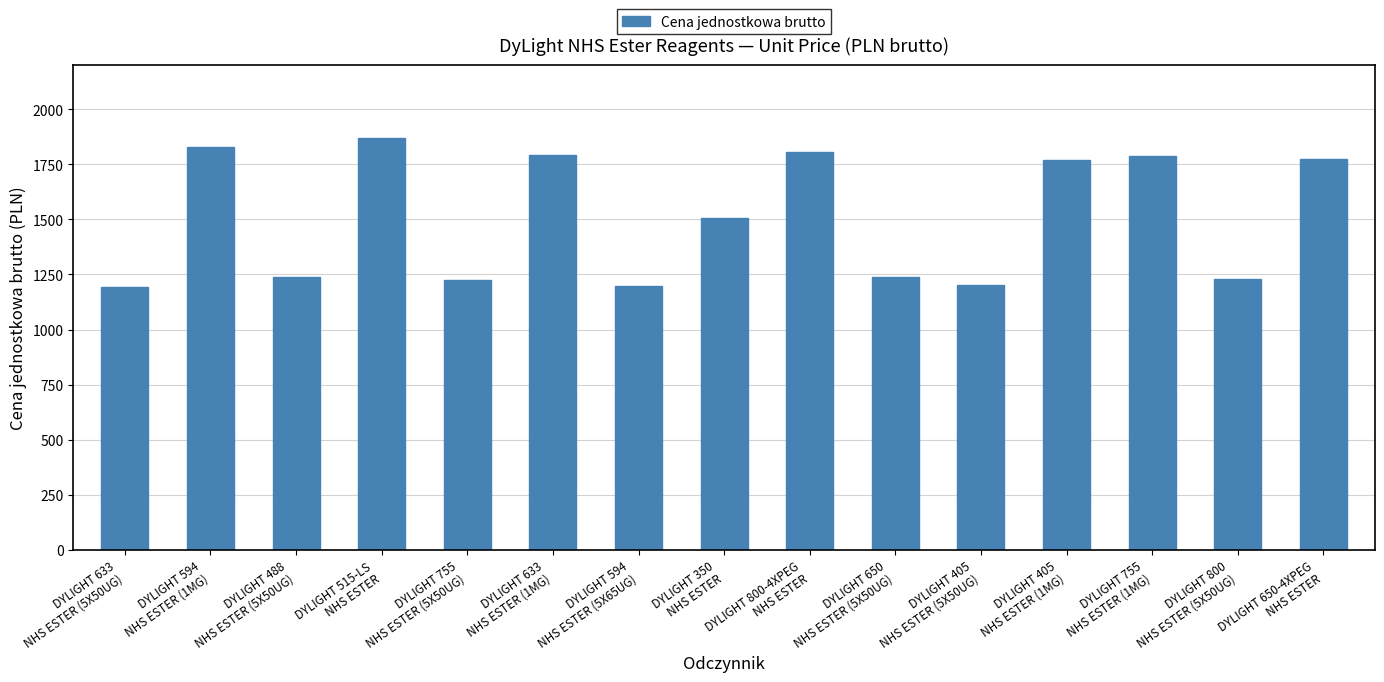

What is the minimum value shown in the chart?

1195.3